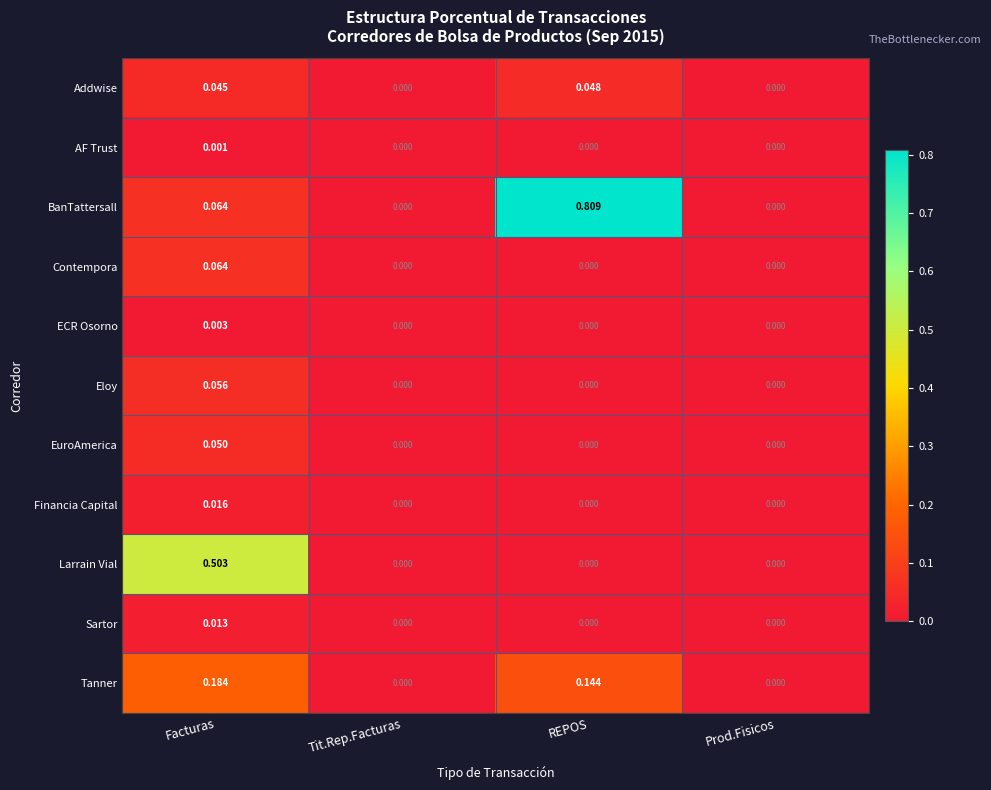

Which series has the largest range (max minus min)?

BanTattersall